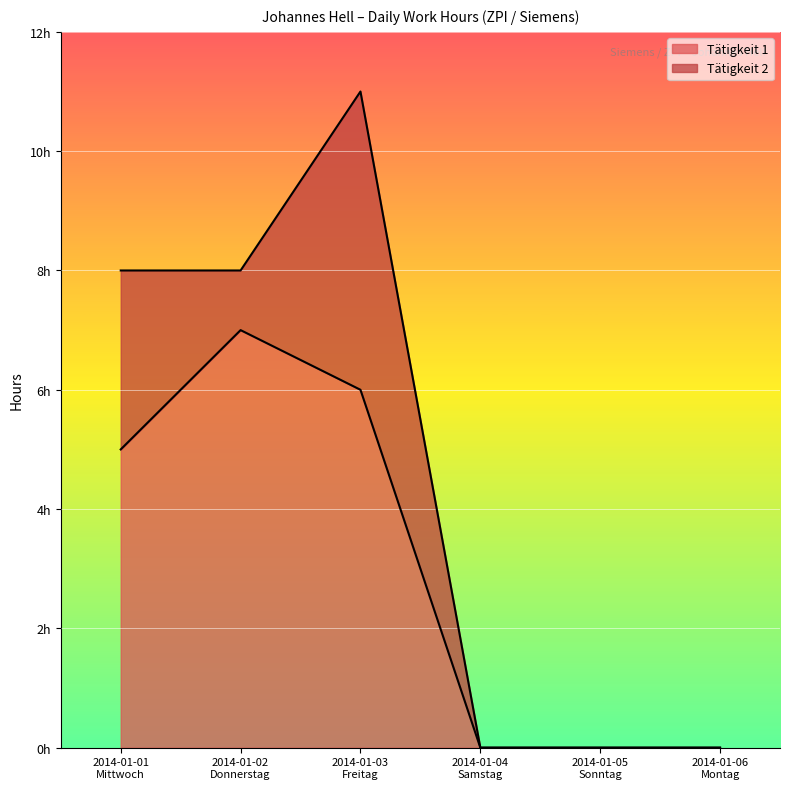

At which label is the value closest to 3?

2014-01-01
Mittwoch